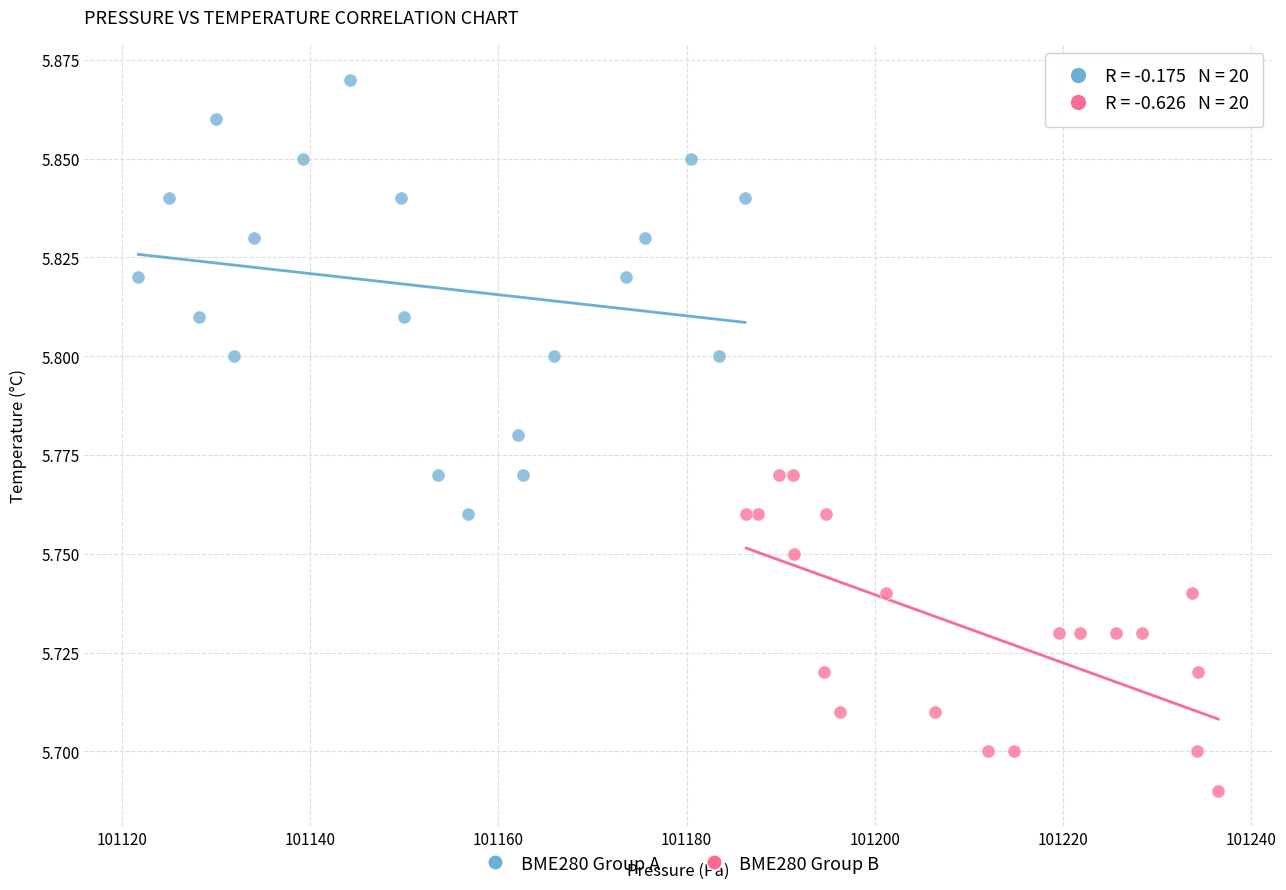

Which series contains the lowest Y value?

BME280 Group B